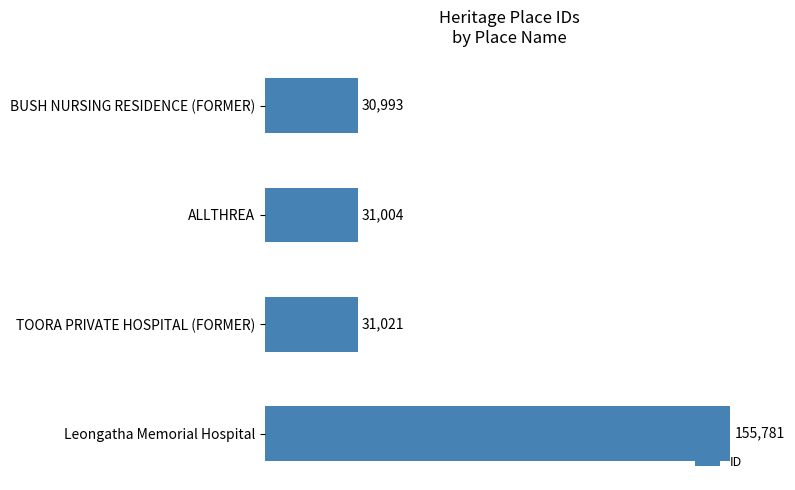

What is the sum of all values?

248799